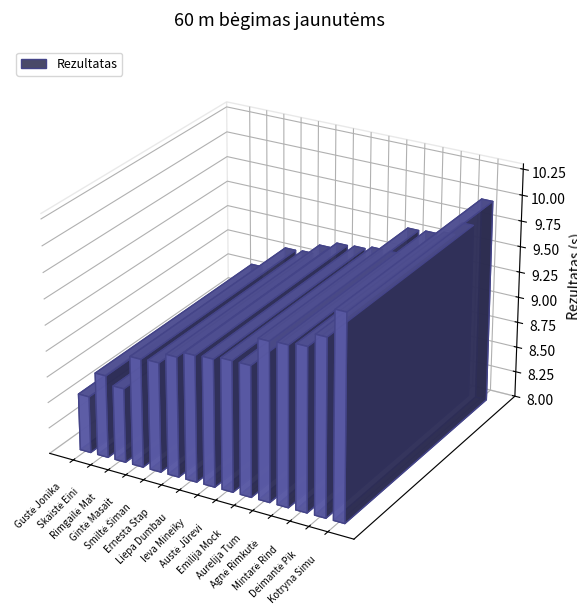

Does the chart contain stacked bars?

No